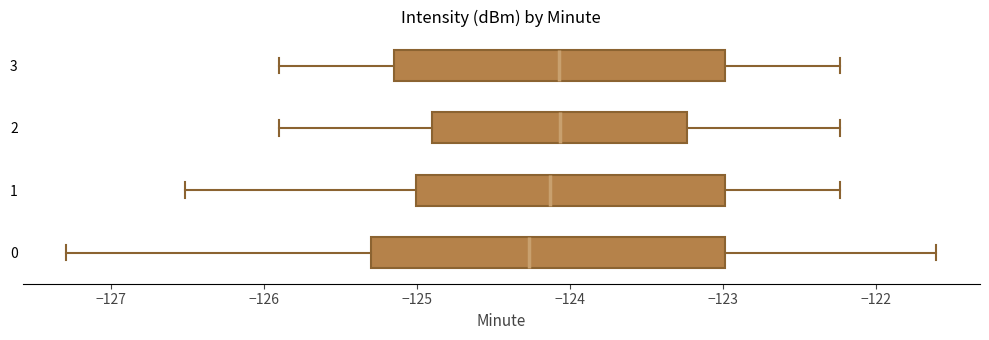

Reading bottom to top, read every box against the x-axis: the position of its median line, the range the box covers, and the ends of its whiskers. The values are not printed on the chart, so give them approximately, as read against the axis.

0: median -124.3, box -125.3 to -123.0, whiskers -127.3 to -121.6
1: median -124.1, box -125.0 to -123.0, whiskers -126.5 to -122.2
2: median -124.1, box -124.9 to -123.2, whiskers -125.9 to -122.2
3: median -124.1, box -125.2 to -123.0, whiskers -125.9 to -122.2